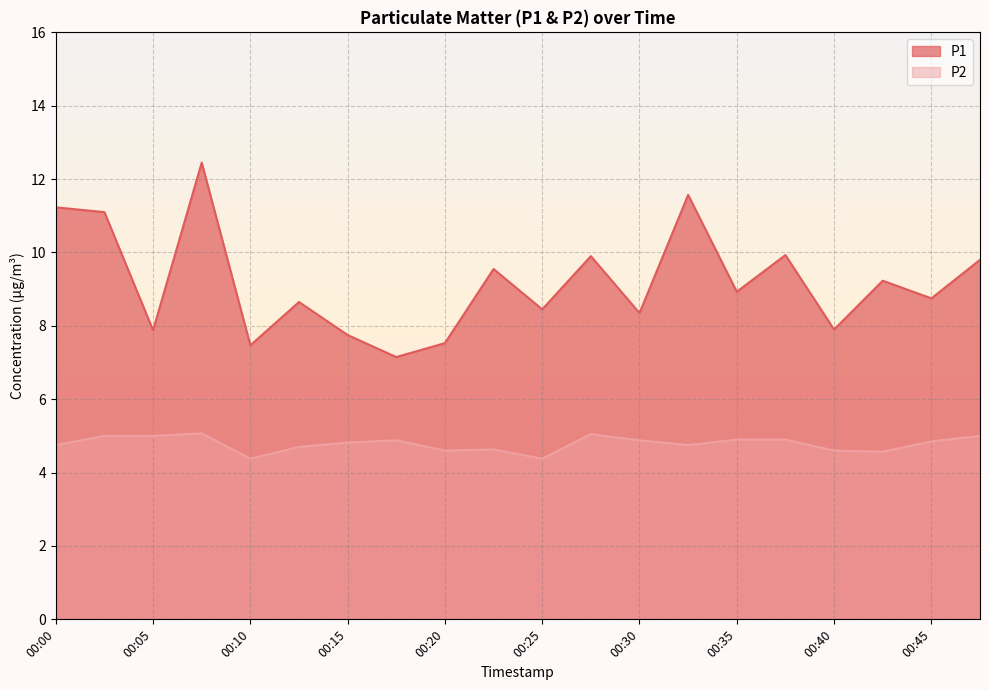

How many interior local peaks does the P1 series have?

7